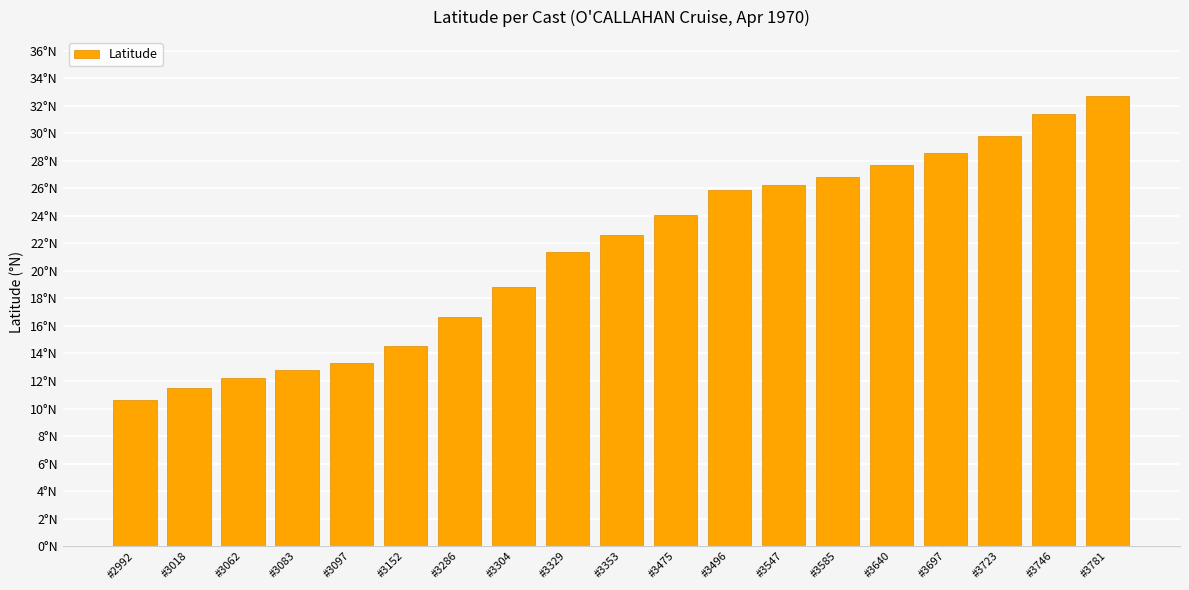

What is the change in value from #3062 to #3746?

+19.2